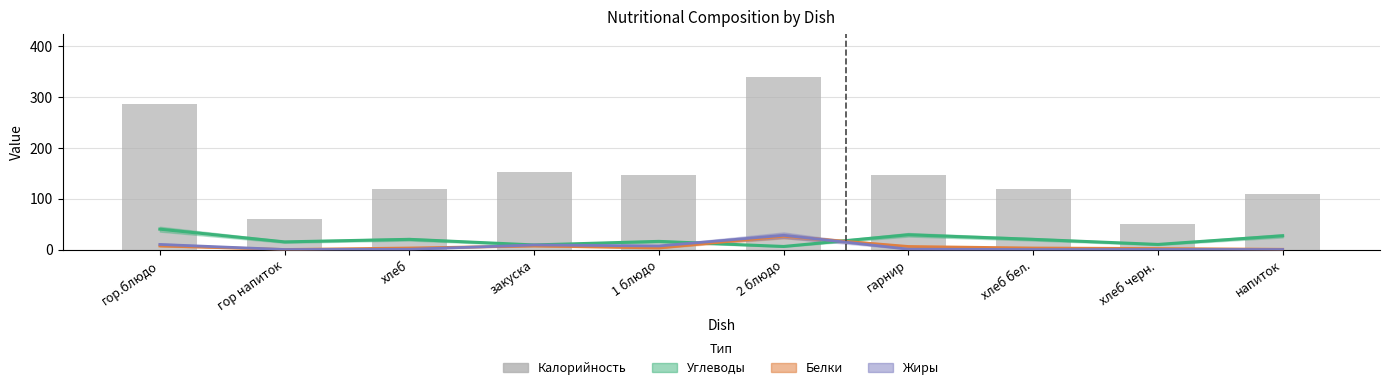

Reading left to right, extract all data points from this chart.

гор.блюдо=286	гор напиток=60	хлеб=118	закуска=153	1 блюдо=146	2 блюдо=339	гарнир=146	хлеб бел.=118	хлеб черн.=51	напиток=110